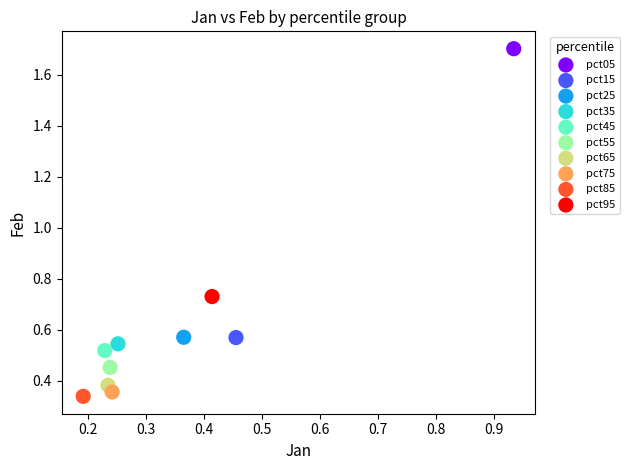

Which series reaches the minimum Y coordinate?

pct85